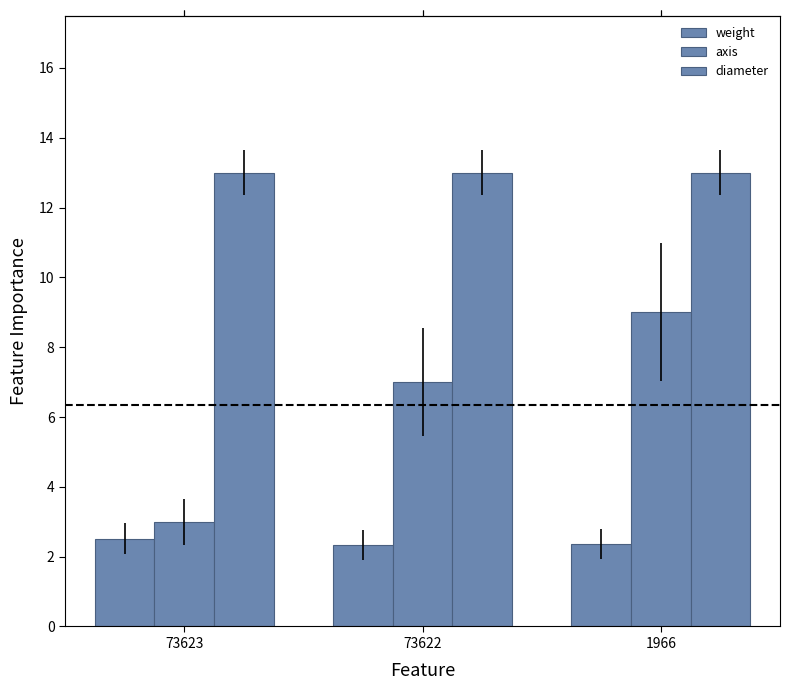

How many groups of bars are there?

3